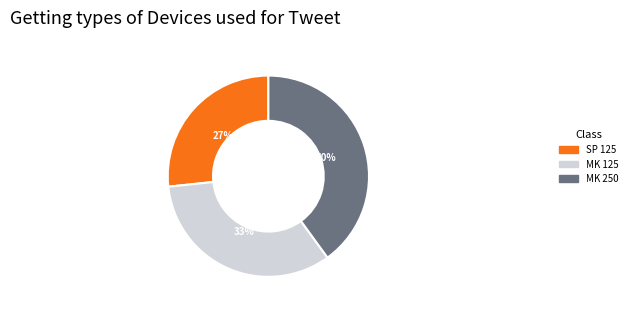

Is there a majority slice in this chart?

No